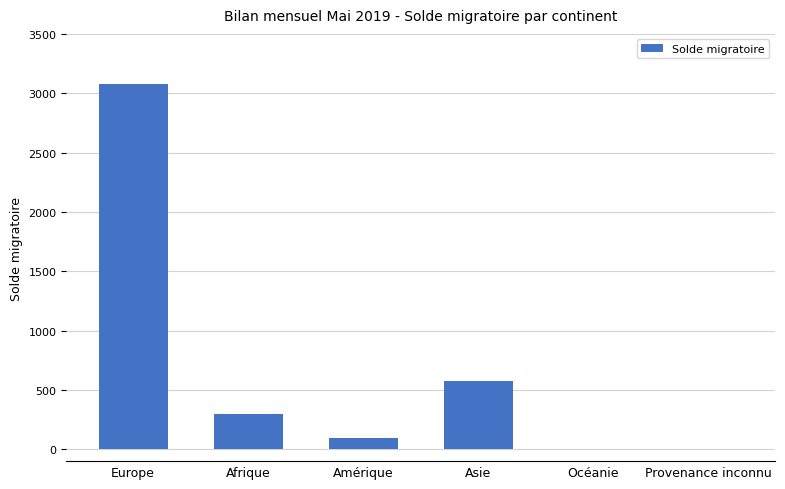

What is the difference between the values at Europe and Provenance inconnu?

3077